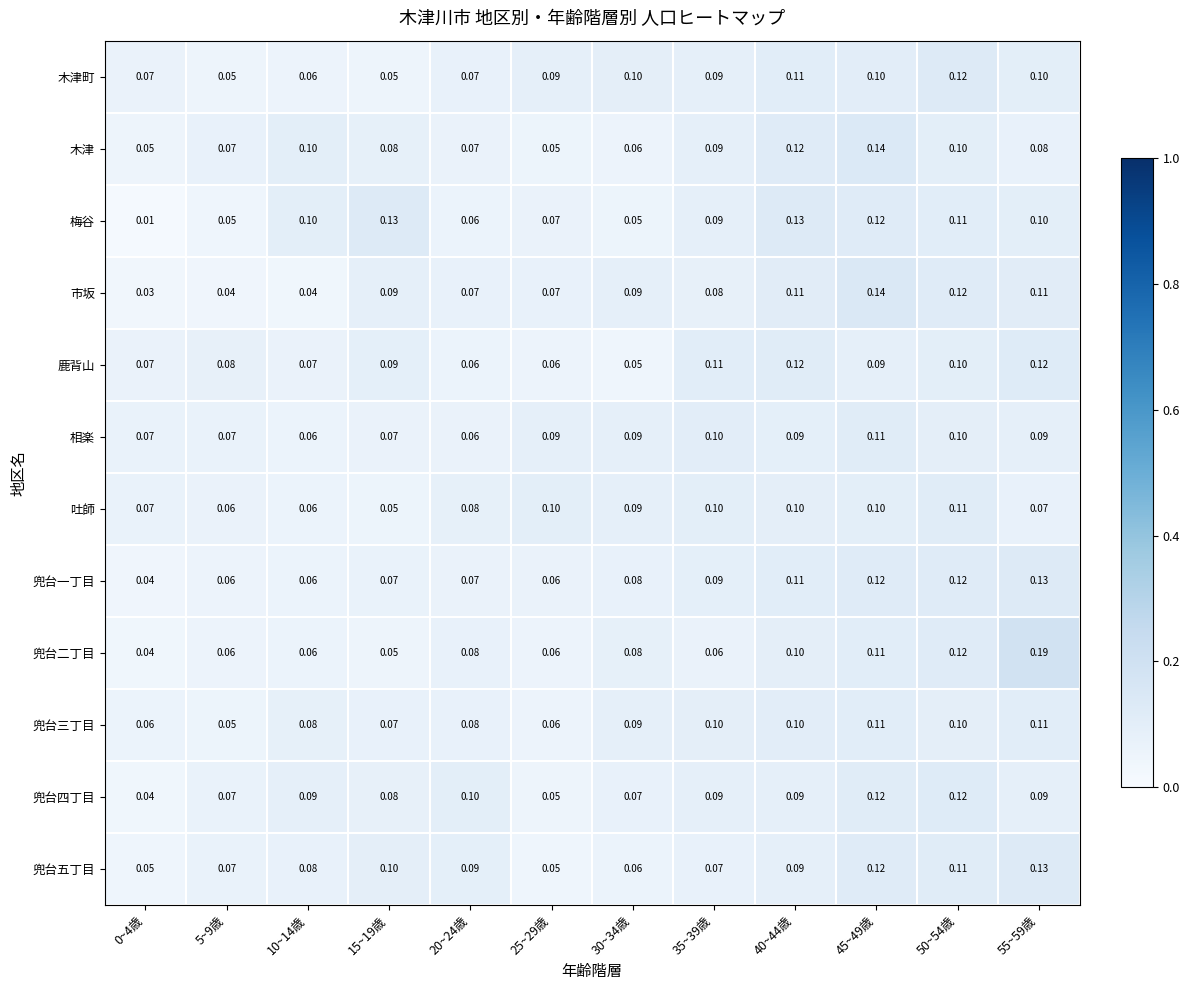

Count the number of data series in this chart.

12